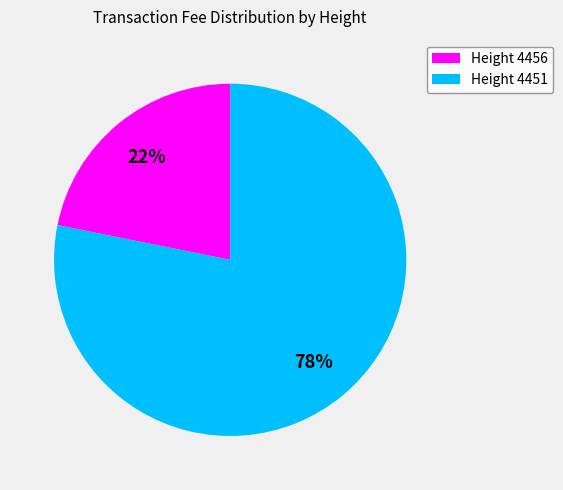

The Height 4456 slice represents 22% of the pie. True or false?

True